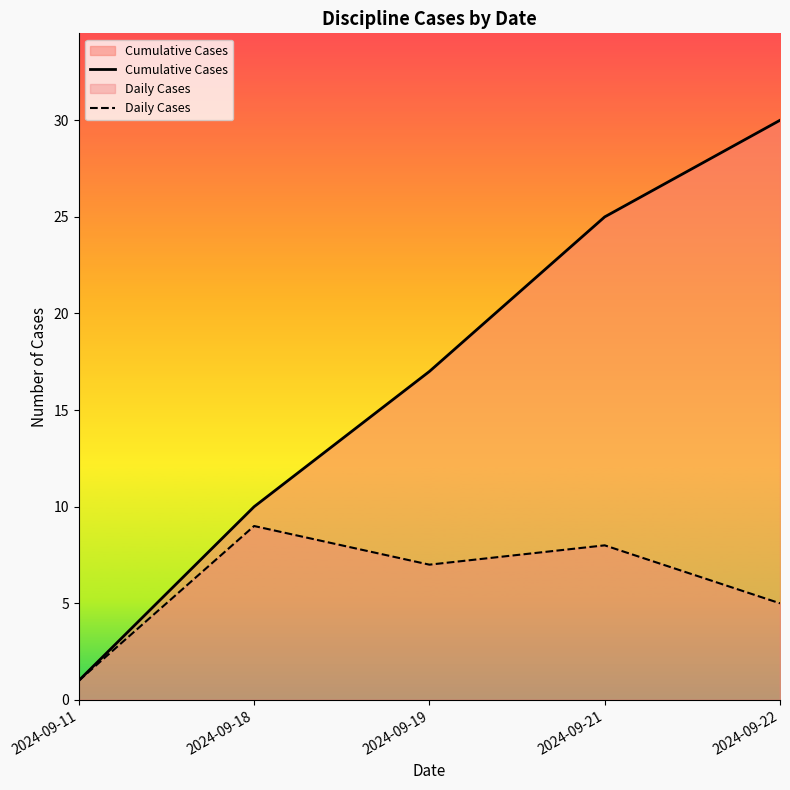

Where does the Daily Cases series first go above 7?

2024-09-18